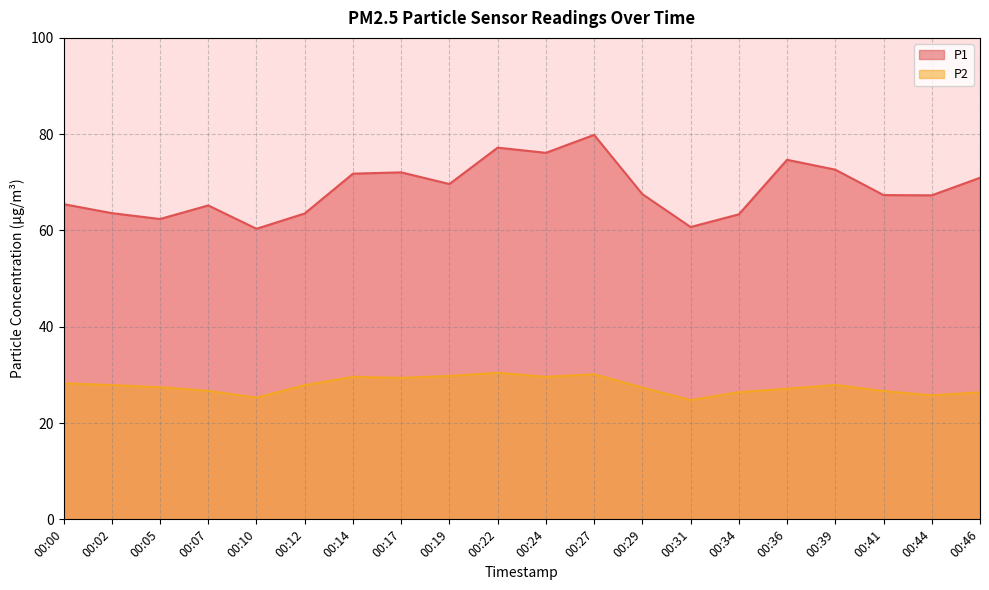

How many lines are shown in the chart?

2